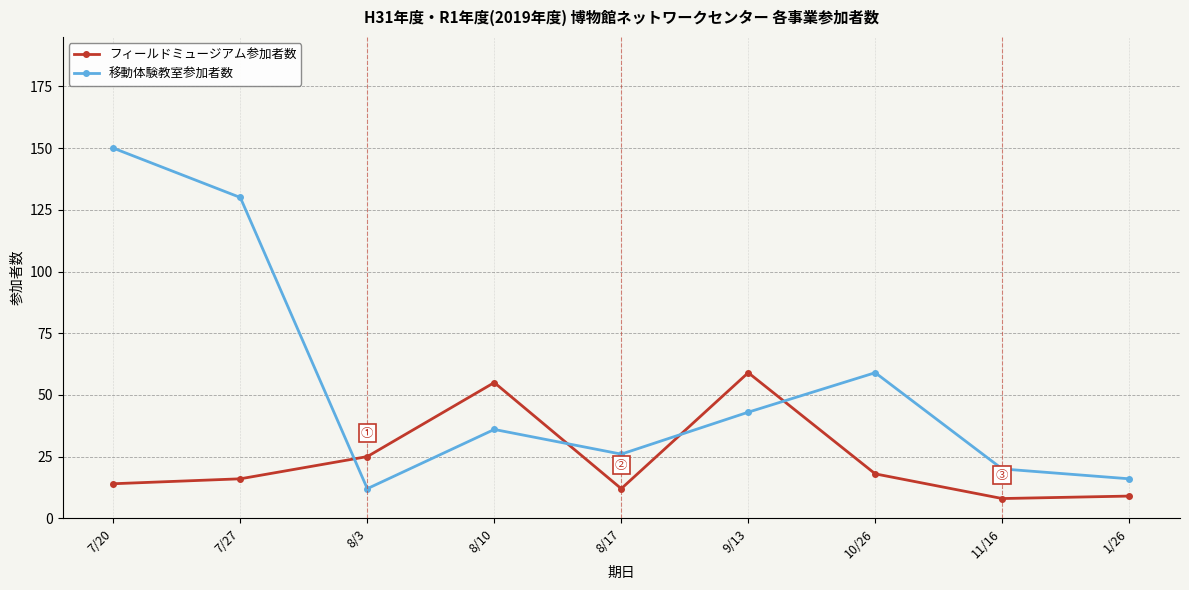

At which label is フィールドミュージアム参加者数 closest to 33?

8/3